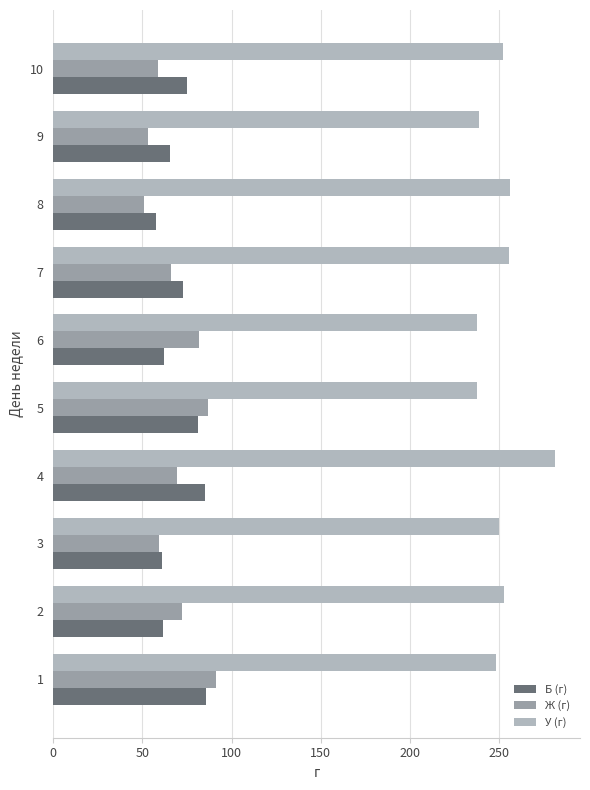

Count the number of categories in the chart.

10